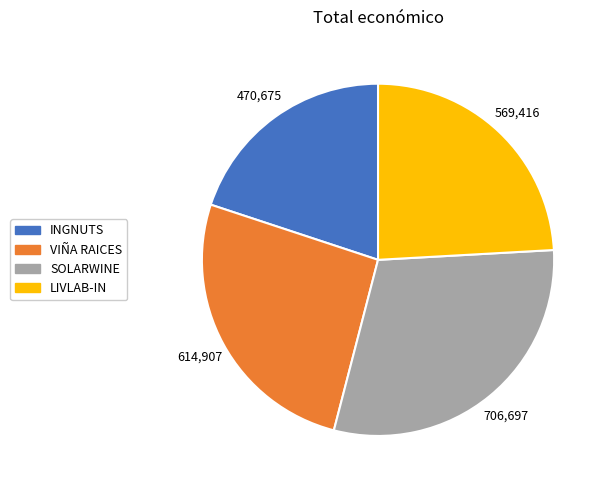

Is it true that LIVLAB-IN is 18% of the pie?

False